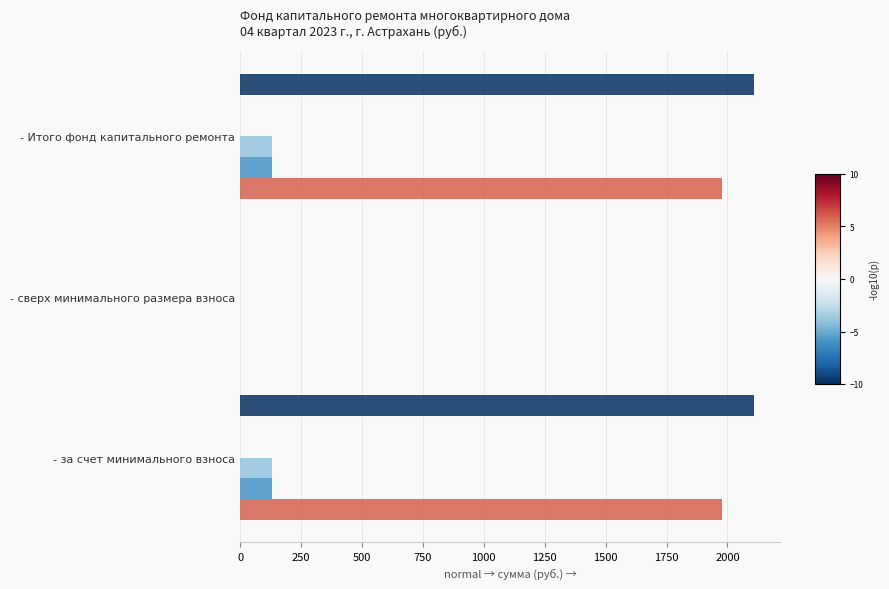

What is the maximum value shown in the chart?

2110.3